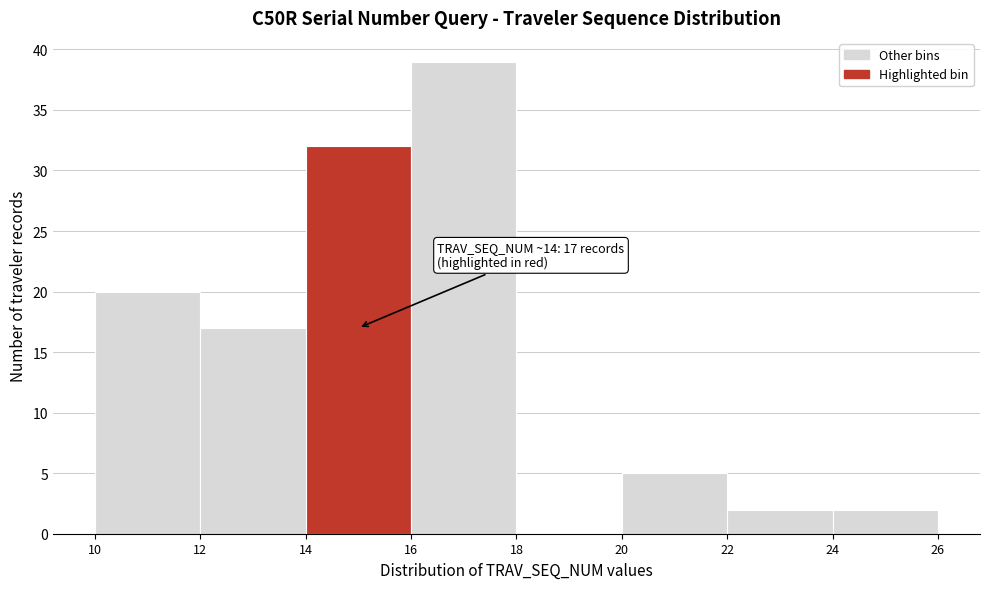

Over which range of the x-axis is the bar tallest?

16 to 18